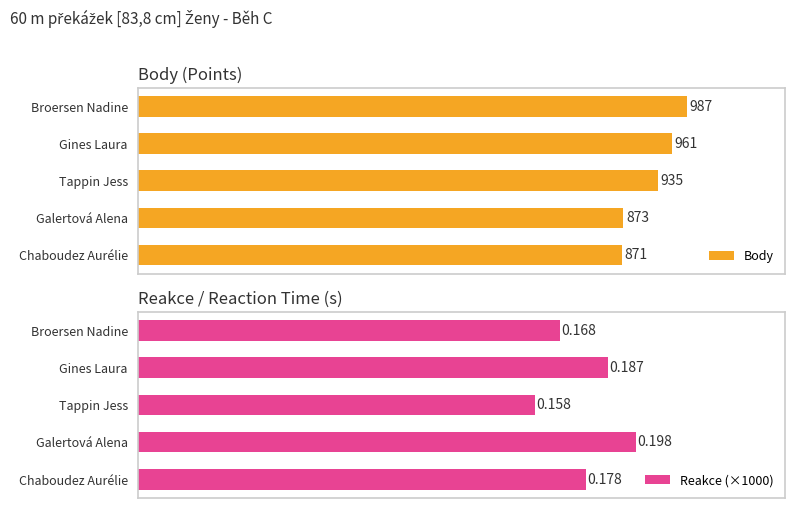

How many categories are shown in the chart?

5